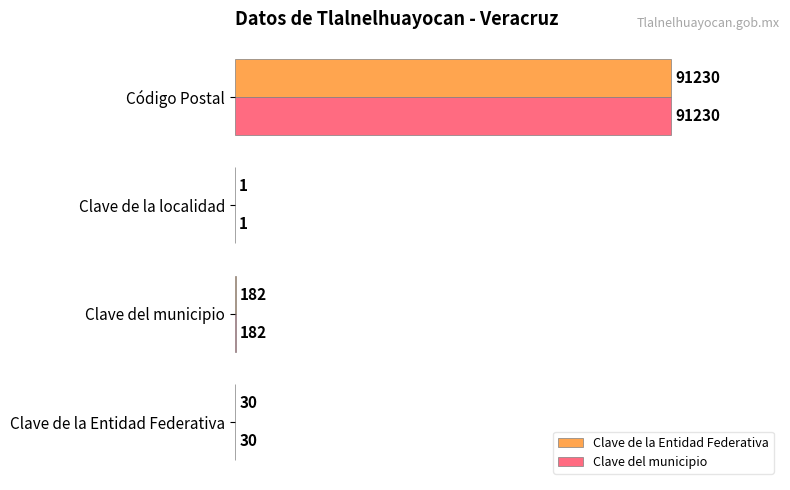

Is it true that Clave del municipio equals 182 at Clave del municipio?

True